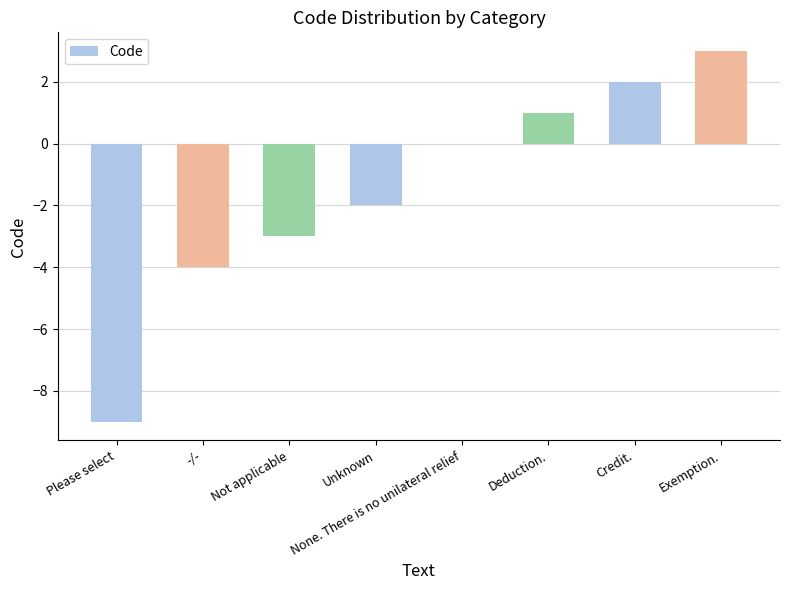

How many categories are shown in the chart?

8